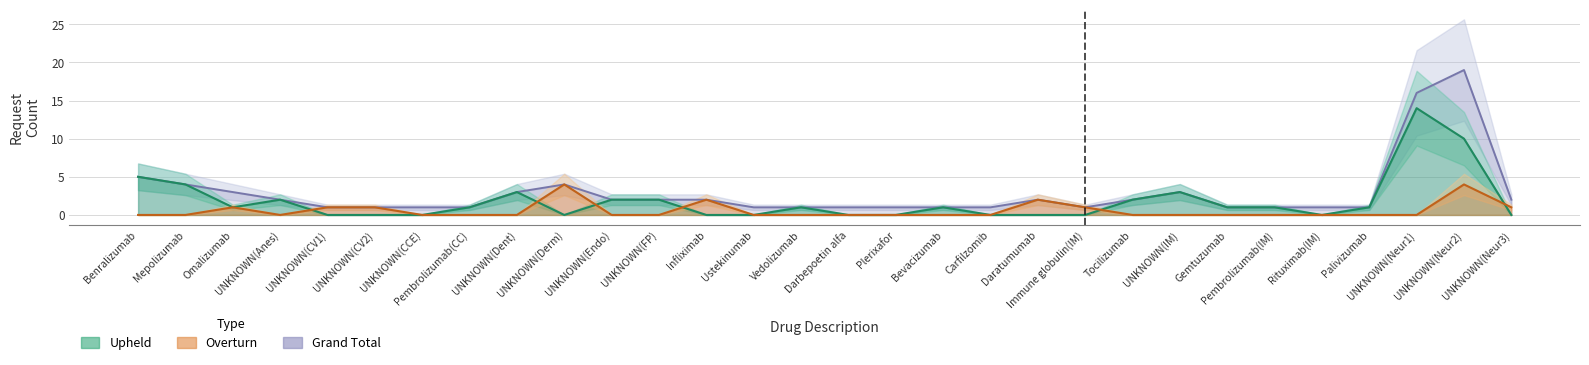

Reading right to left, list all the values displayed in this chart.

Grand Total: UNKNOWN(Neur3)=2	UNKNOWN(Neur2)=19	UNKNOWN(Neur1)=16	Palivizumab=1	Rituximab(IM)=1	Pembrolizumab(IM)=1	Gemtuzumab=1	UNKNOWN(IM)=3	Tocilizumab=2	Immune globulin(IM)=1	Daratumumab=2	Carfilzomib=1	Bevacizumab=1	Plerixafor=1	Darbepoetin alfa=1	Vedolizumab=1	Ustekinumab=1	Infliximab=2	UNKNOWN(FP)=2	UNKNOWN(Endo)=2	UNKNOWN(Derm)=4	UNKNOWN(Dent)=3	Pembrolizumab(CC)=1	UNKNOWN(CCE)=1	UNKNOWN(CV2)=1	UNKNOWN(CV1)=1	UNKNOWN(Anes)=2	Omalizumab=3	Mepolizumab=4	Benralizumab=5
Upheld: UNKNOWN(Neur3)=0	UNKNOWN(Neur2)=10	UNKNOWN(Neur1)=14	Palivizumab=1	Rituximab(IM)=0	Pembrolizumab(IM)=1	Gemtuzumab=1	UNKNOWN(IM)=3	Tocilizumab=2	Immune globulin(IM)=0	Daratumumab=0	Carfilzomib=0	Bevacizumab=1	Plerixafor=0	Darbepoetin alfa=0	Vedolizumab=1	Ustekinumab=0	Infliximab=0	UNKNOWN(FP)=2	UNKNOWN(Endo)=2	UNKNOWN(Derm)=0	UNKNOWN(Dent)=3	Pembrolizumab(CC)=1	UNKNOWN(CCE)=0	UNKNOWN(CV2)=0	UNKNOWN(CV1)=0	UNKNOWN(Anes)=2	Omalizumab=1	Mepolizumab=4	Benralizumab=5
Overturn: UNKNOWN(Neur3)=1	UNKNOWN(Neur2)=4	UNKNOWN(Neur1)=0	Palivizumab=0	Rituximab(IM)=0	Pembrolizumab(IM)=0	Gemtuzumab=0	UNKNOWN(IM)=0	Tocilizumab=0	Immune globulin(IM)=1	Daratumumab=2	Carfilzomib=0	Bevacizumab=0	Plerixafor=0	Darbepoetin alfa=0	Vedolizumab=0	Ustekinumab=0	Infliximab=2	UNKNOWN(FP)=0	UNKNOWN(Endo)=0	UNKNOWN(Derm)=4	UNKNOWN(Dent)=0	Pembrolizumab(CC)=0	UNKNOWN(CCE)=0	UNKNOWN(CV2)=1	UNKNOWN(CV1)=1	UNKNOWN(Anes)=0	Omalizumab=1	Mepolizumab=0	Benralizumab=0